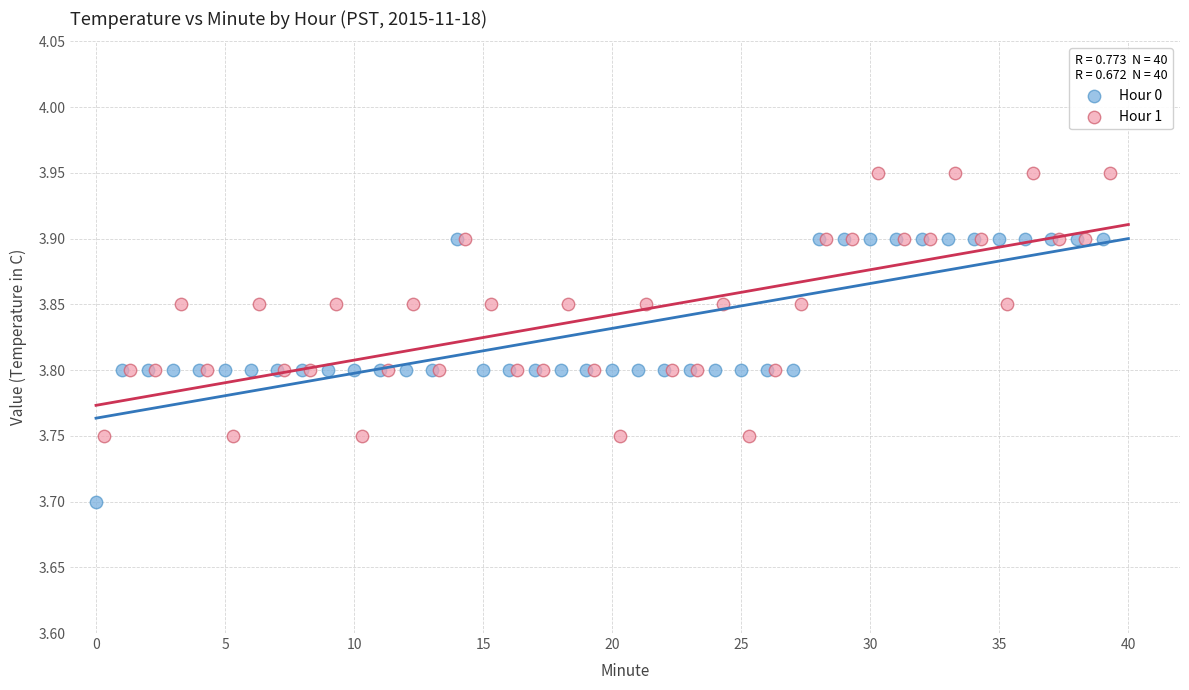

Which series reaches the maximum Y coordinate?

Hour 1